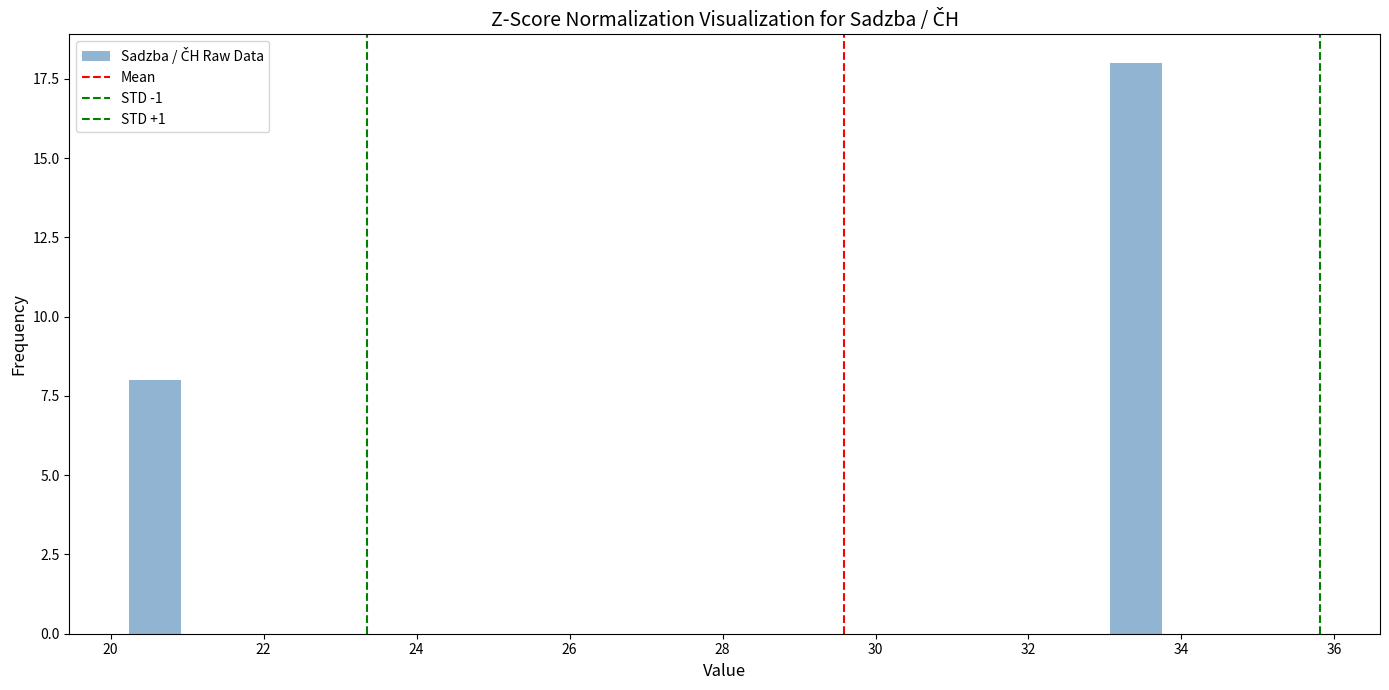

Read against the x-axis, roughly where is the centre of the tallest bar?

33.4